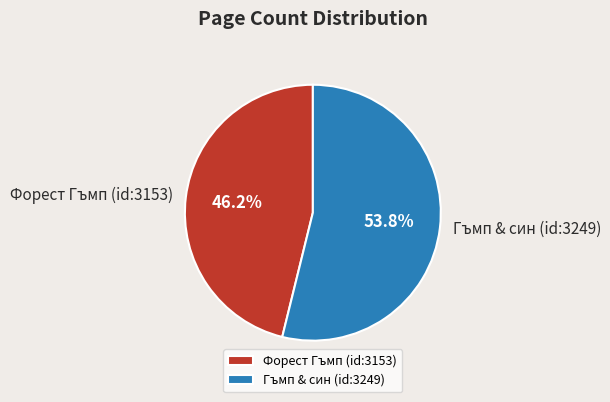

Count the number of slices in the pie.

2